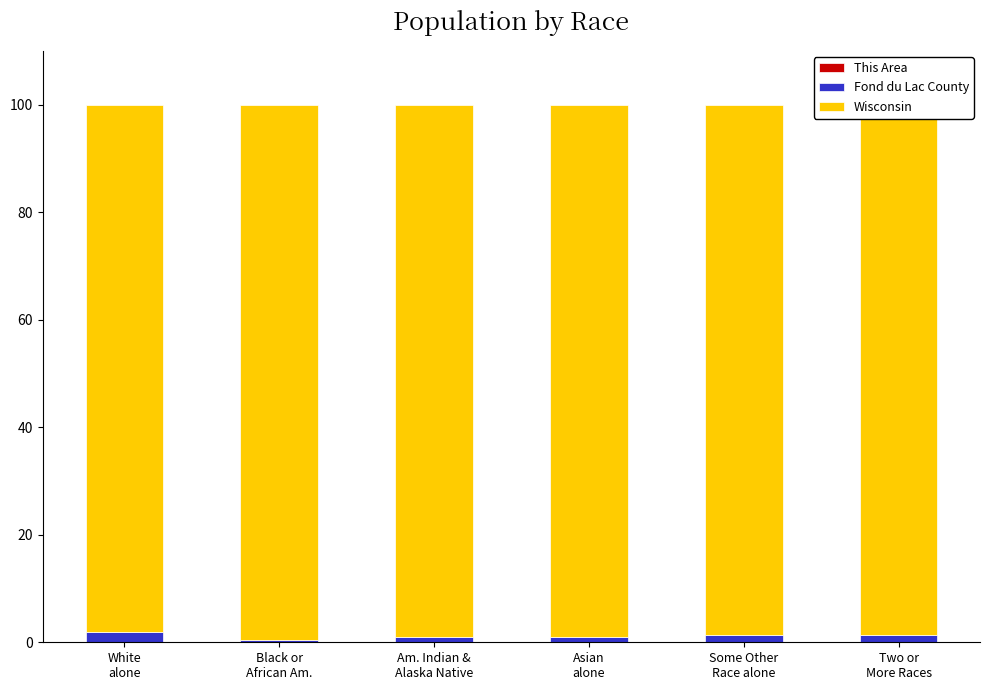

List the series in order of their peak value, highest first.

Wisconsin, Fond du Lac County, This Area